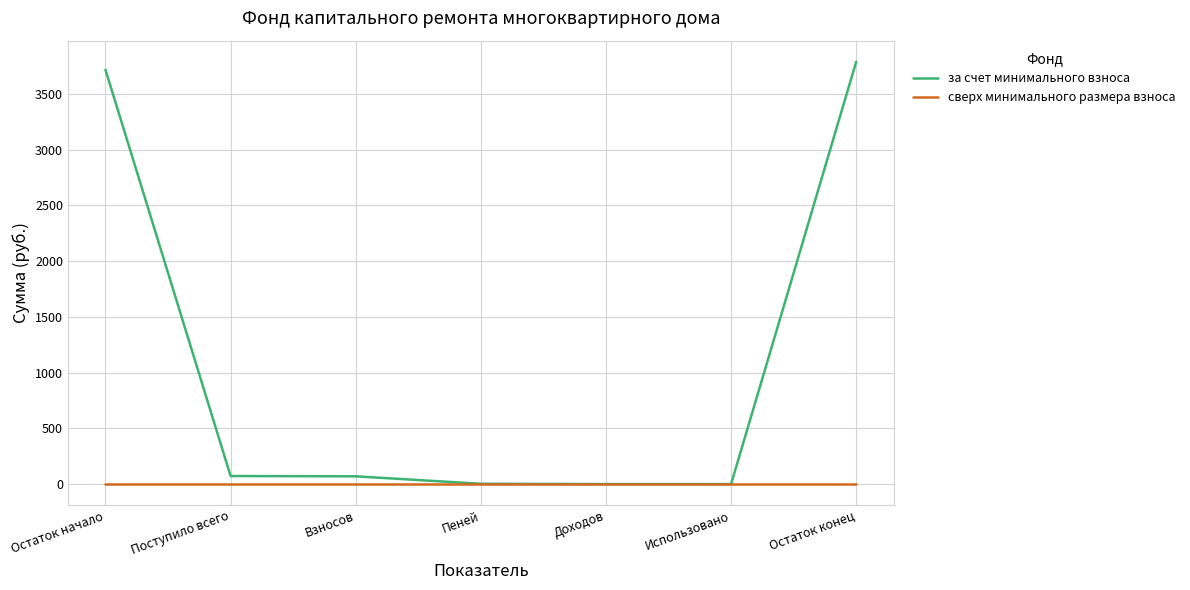

The сверх минимального размера взноса series shows 0.0 at Доходов. True or false?

True